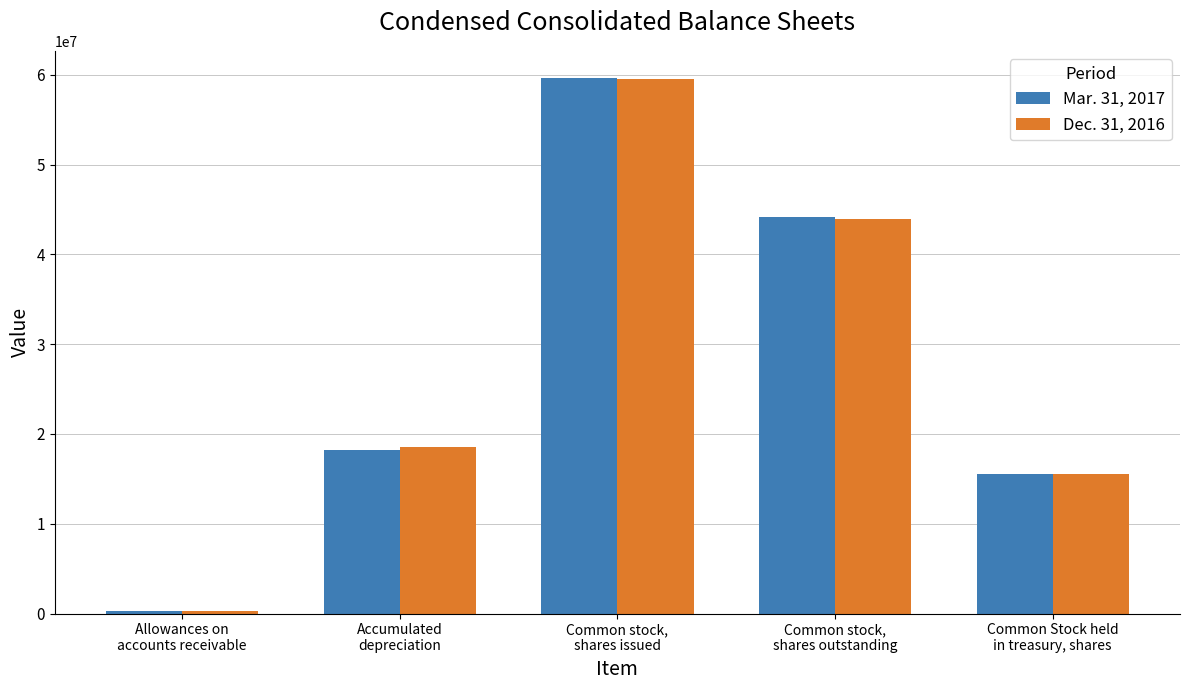

How many data points in Dec. 31, 2016 are less than 18580547?

2